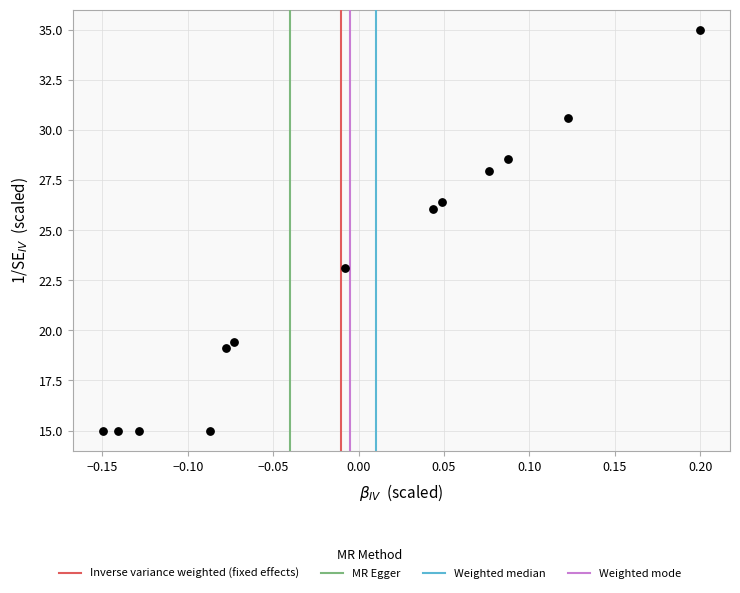

What Y value in the scatter plot is closest to 25?

26.1